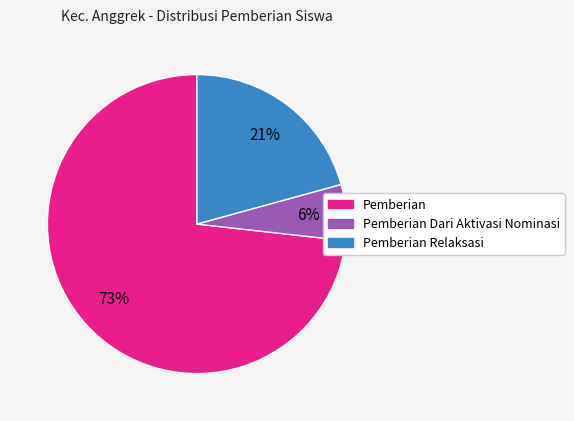

To the nearest percent, what is the difference between the largest and smallest slice percentages?

67%